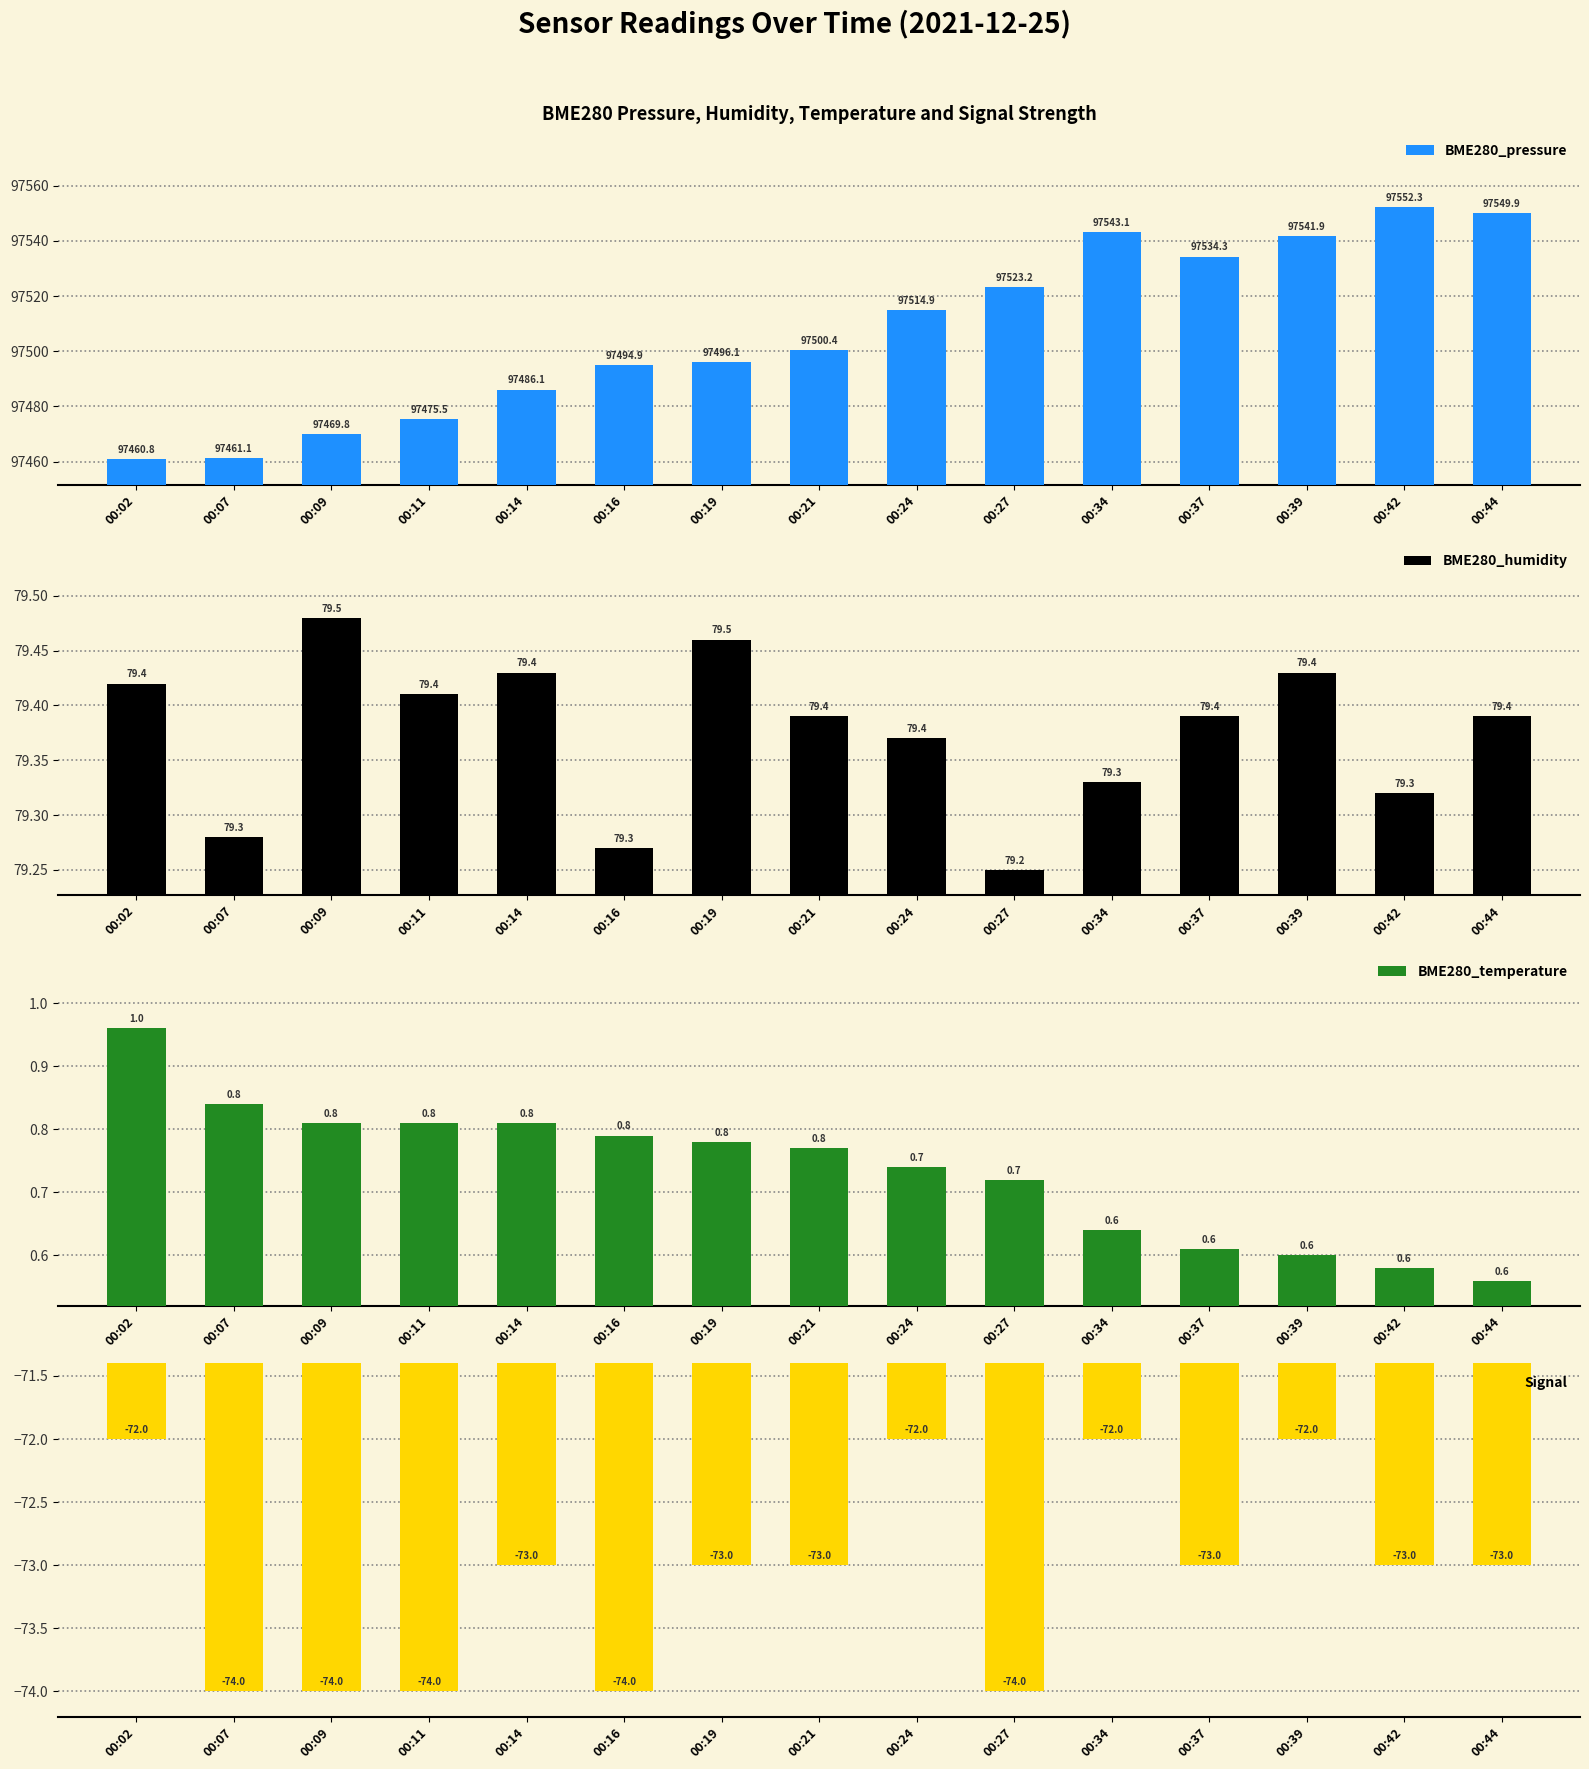

What is the sum of the BME280_temperature values at 00:39 and 00:16?

1.4